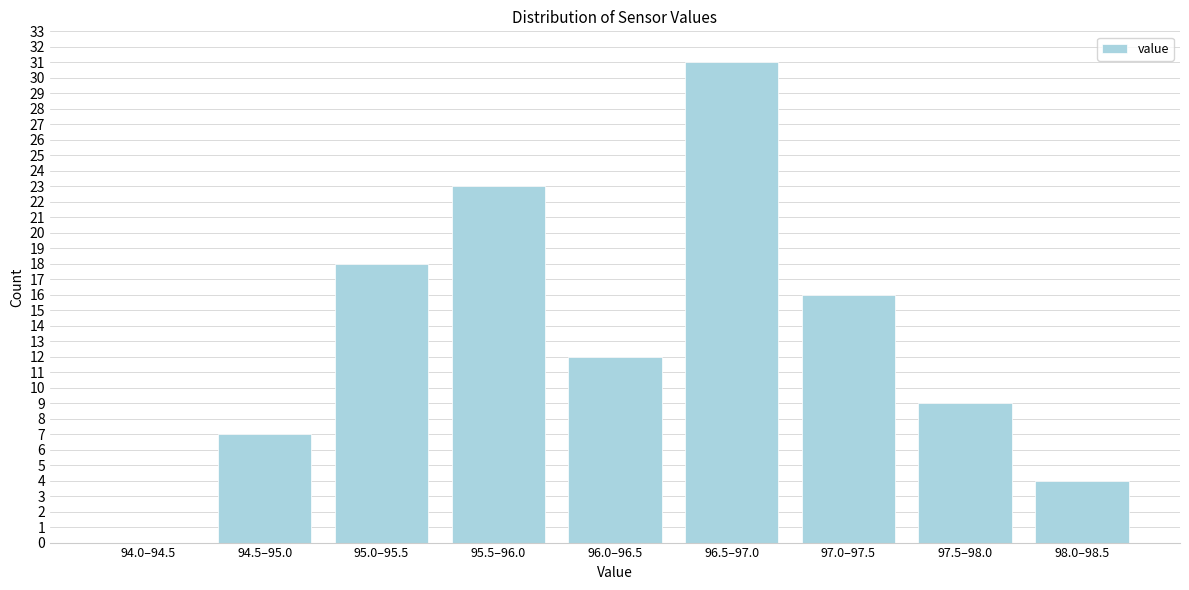

Reading right to left, list all the values displayed in this chart.

98.0–98.5=4	97.5–98.0=9	97.0–97.5=16	96.5–97.0=31	96.0–96.5=12	95.5–96.0=23	95.0–95.5=18	94.5–95.0=7	94.0–94.5=0